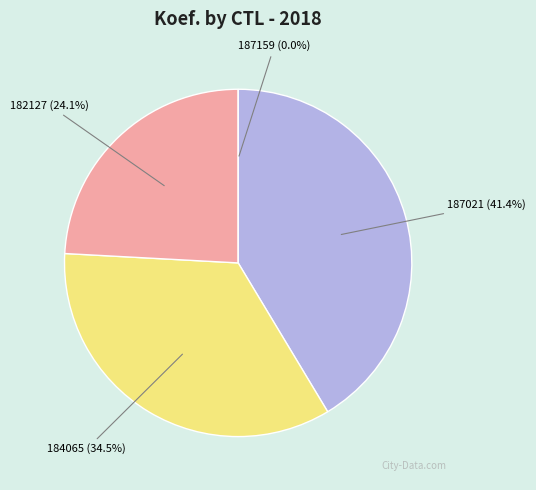

To the nearest percent, what portion does 184065 represent?

34%